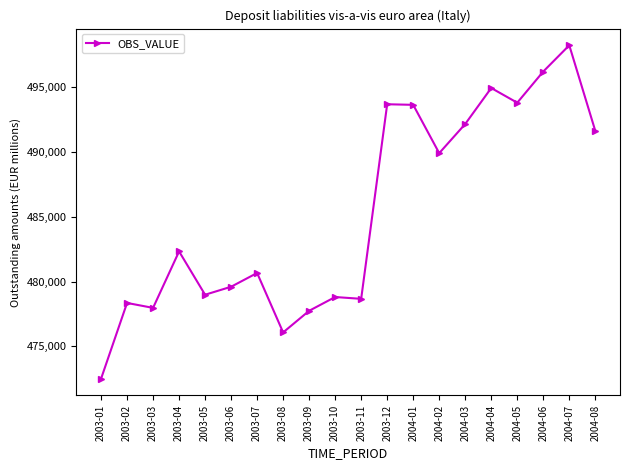

Where is the first local maximum?

2003-02